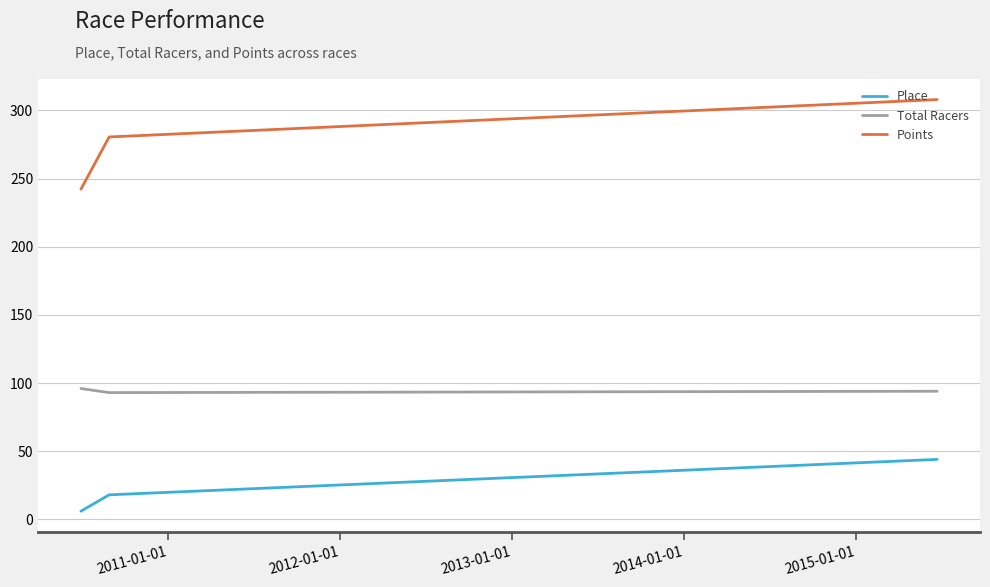

What is the minimum value for Total Racers?

93.0